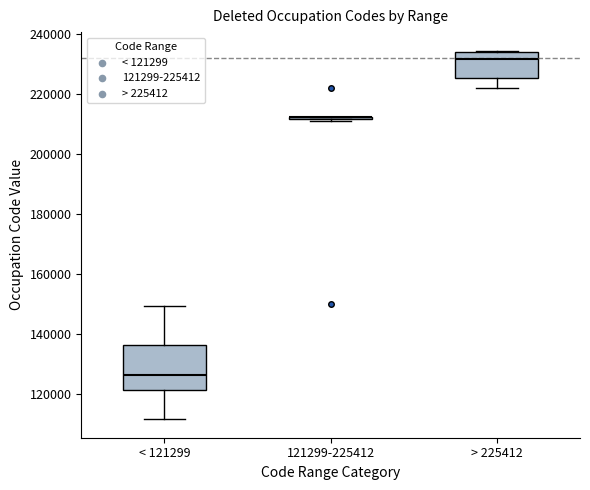

Where does the lower whisker of the box for > 225412 end on the y-axis? The values are not printed on the chart, so give them approximately, as read against the axis.

222000